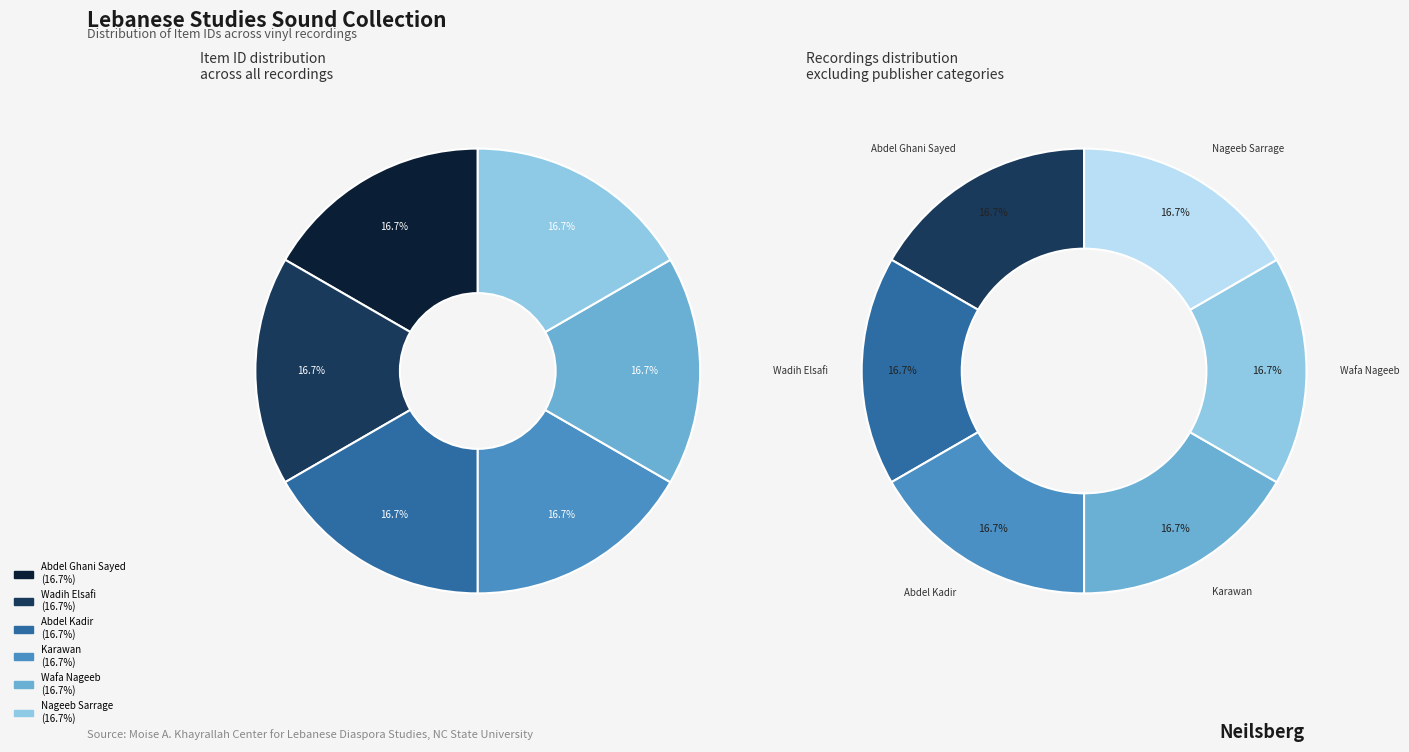

Combined, do Abdel Ghani Sayed and Karawan account for over 50%?

No